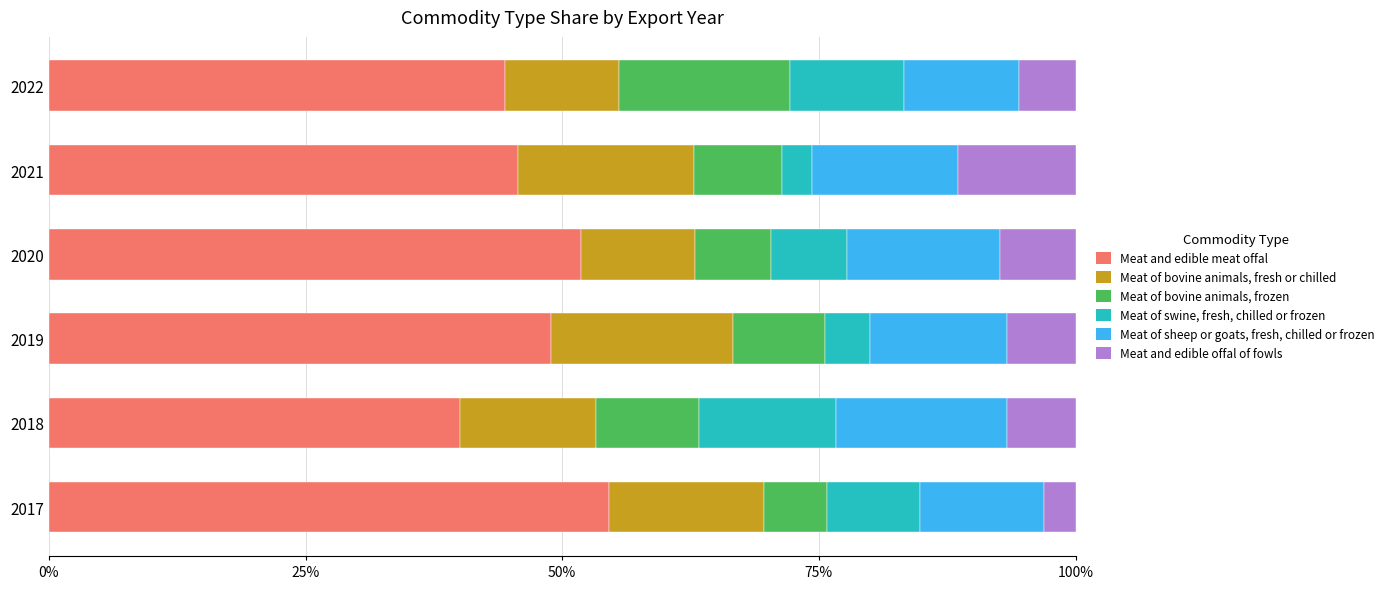

Which category has the lowest value in the Meat and edible meat offal series?

2018